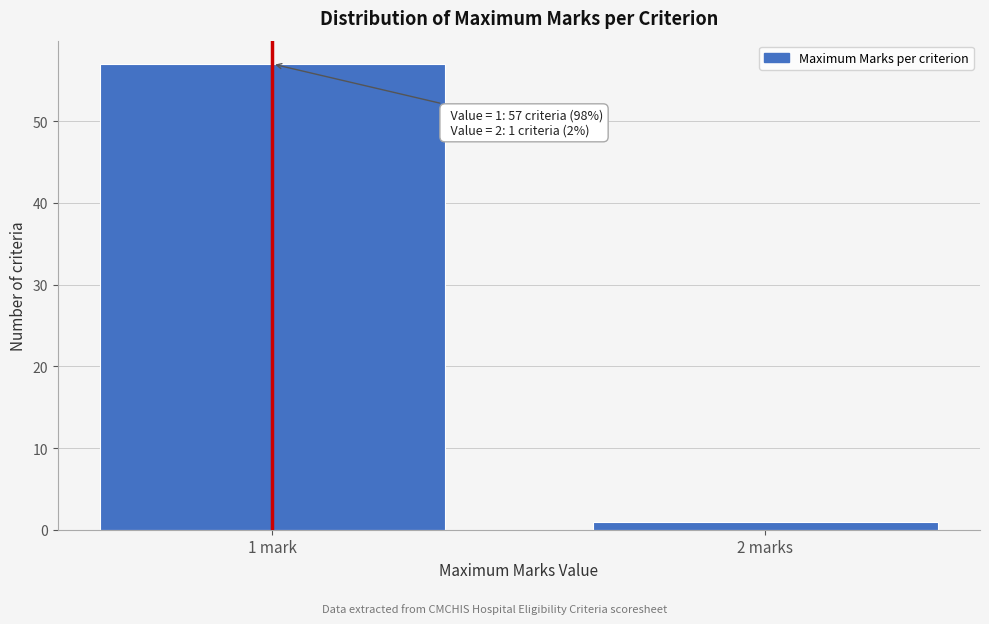

Reading left to right, what are all the values shown in this chart?

57	1